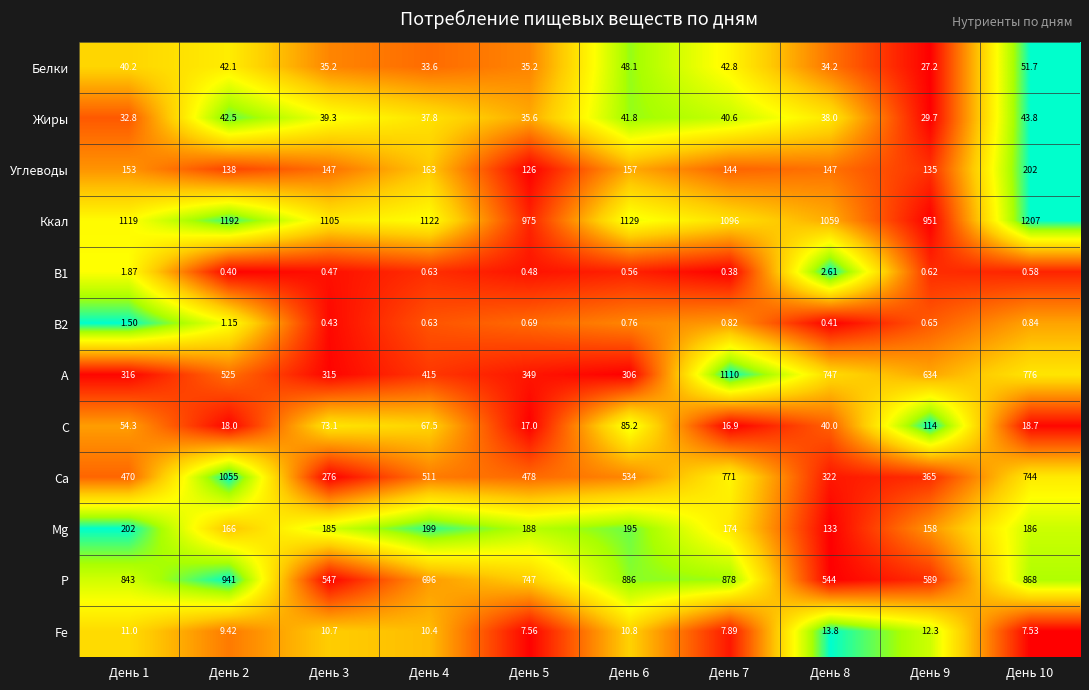

Which series changed the most between День 3 and День 8?

A